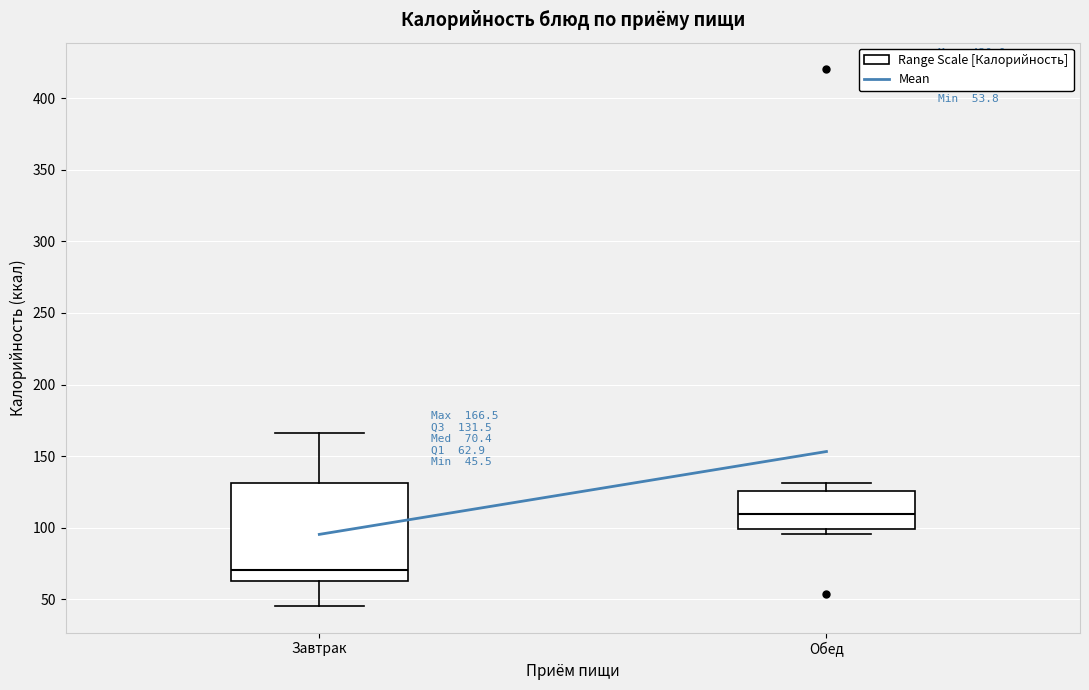

Which box's median line is the lowest?

Завтрак